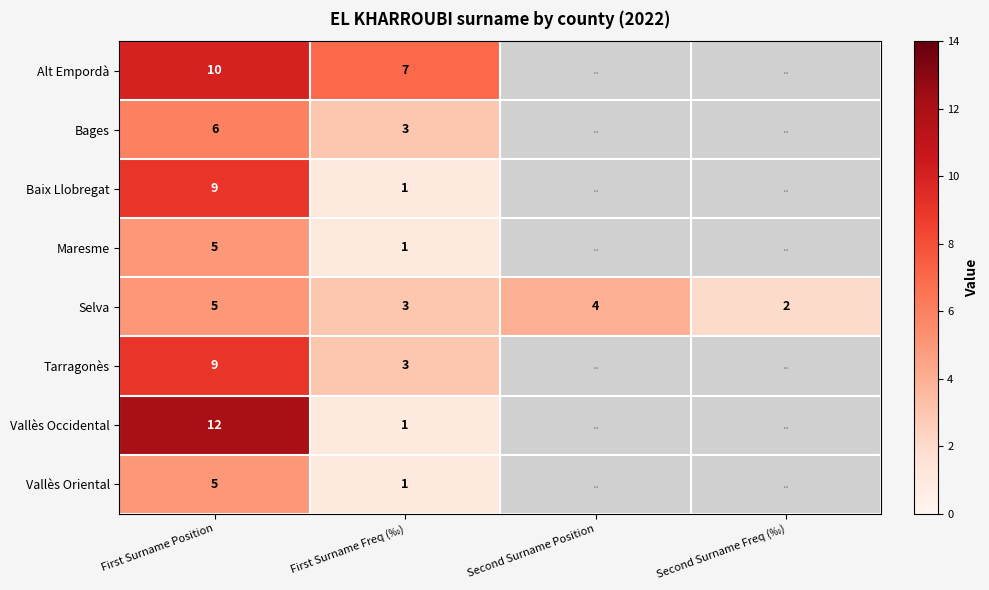

What is the minimum value shown in the chart?

1.0